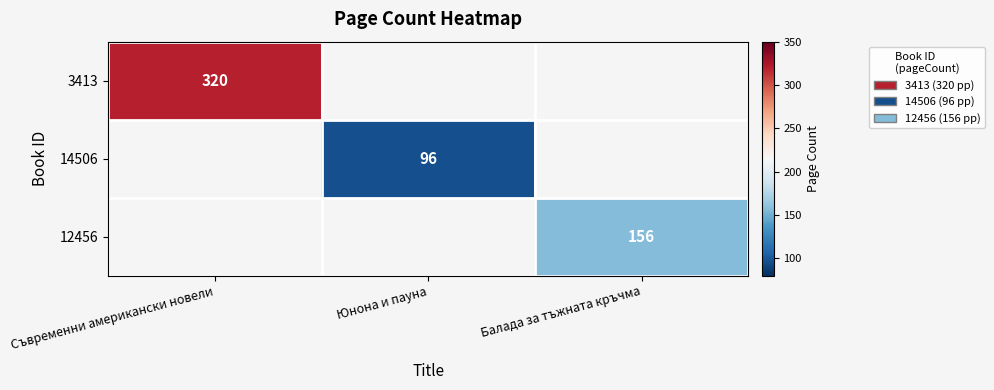

Which category has the lowest value in the 12456 series?

Съвременни американски новели